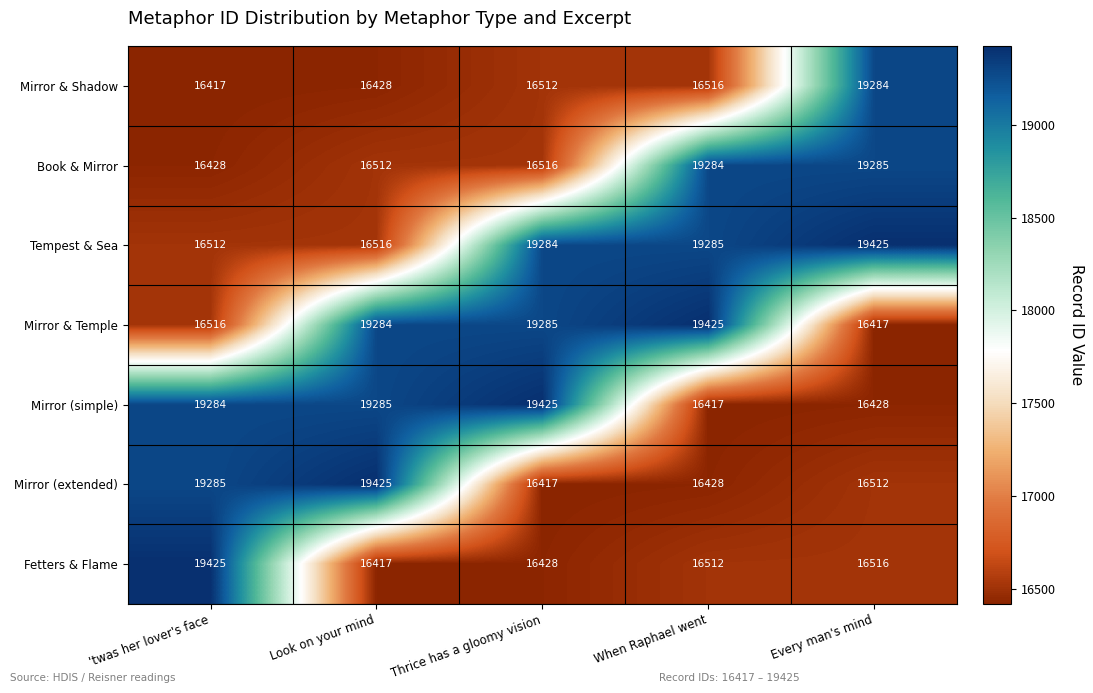

At which label is Mirror (extended) closest to 17921?

'twas her lover's face